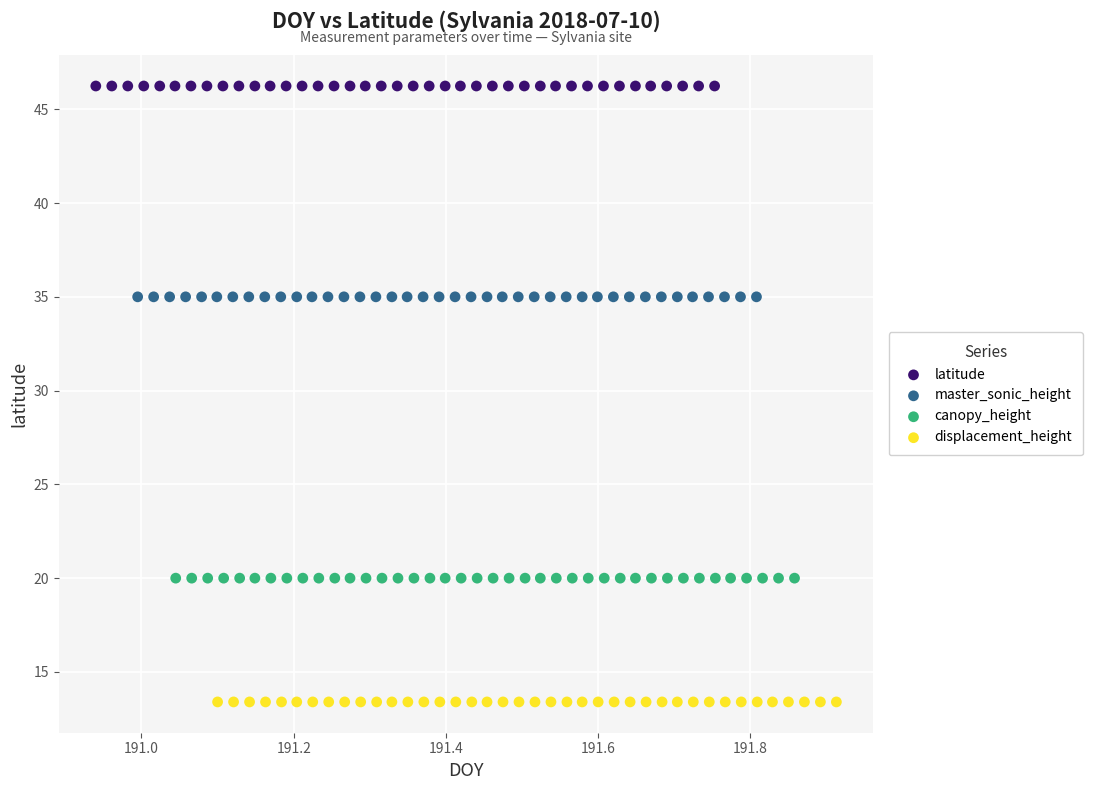

Which series contains the lowest Y value?

displacement_height